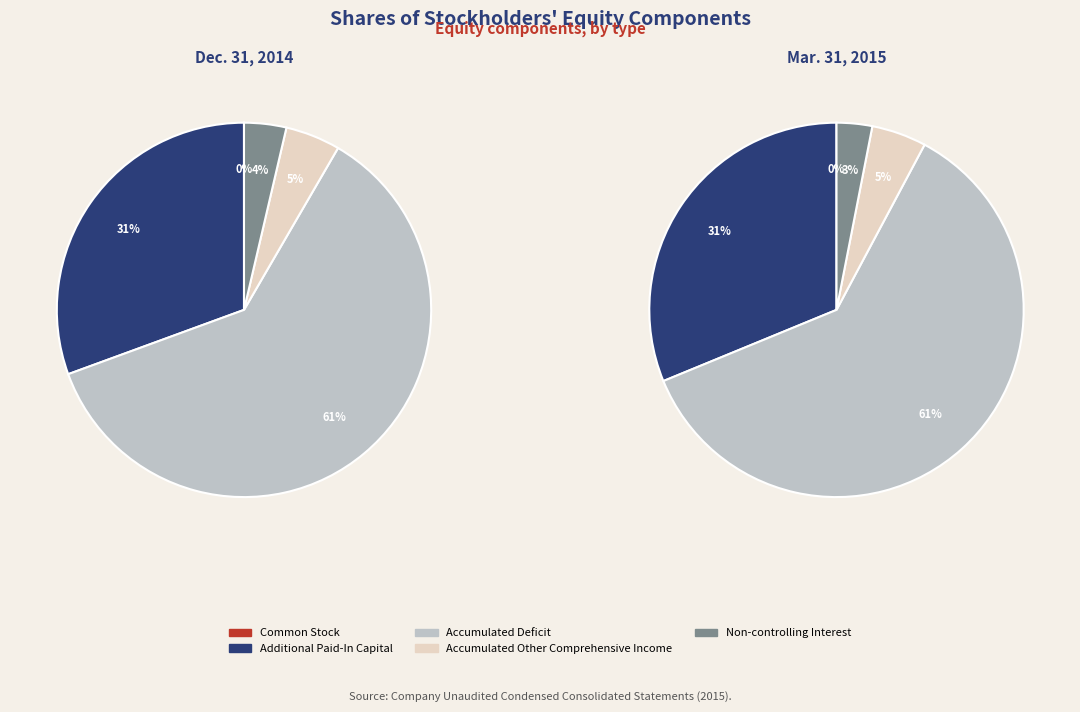

What portion of the pie excludes Accumulated Deficit?

39.0%